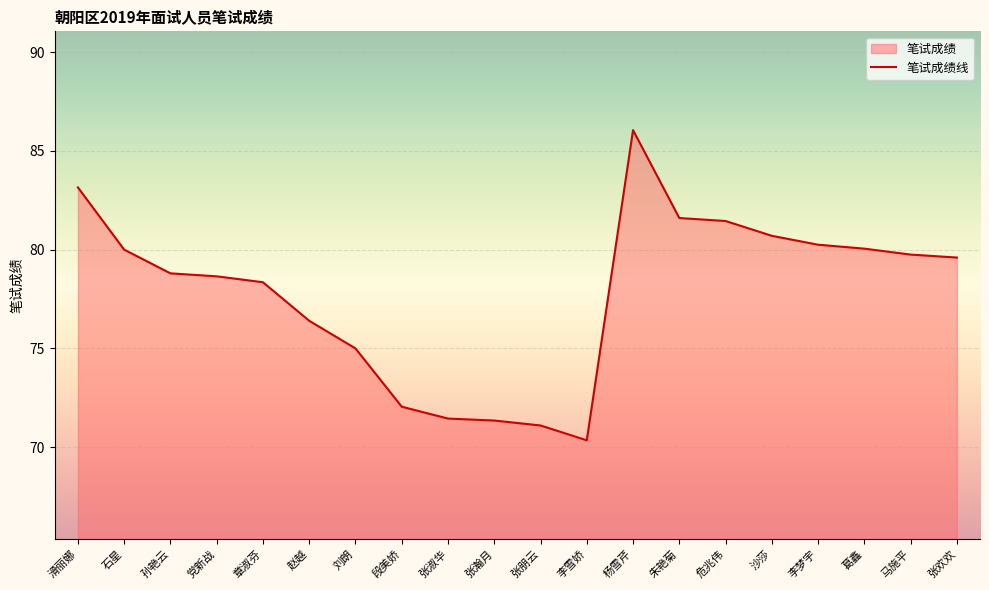

Reading right to left, transcribe all the data shown in this chart.

79.6	79.8	80.0	80.2	80.7	81.5	81.6	86.0	70.3	71.1	71.3	71.5	72.0	75.0	76.4	78.3	78.7	78.8	80.0	83.2